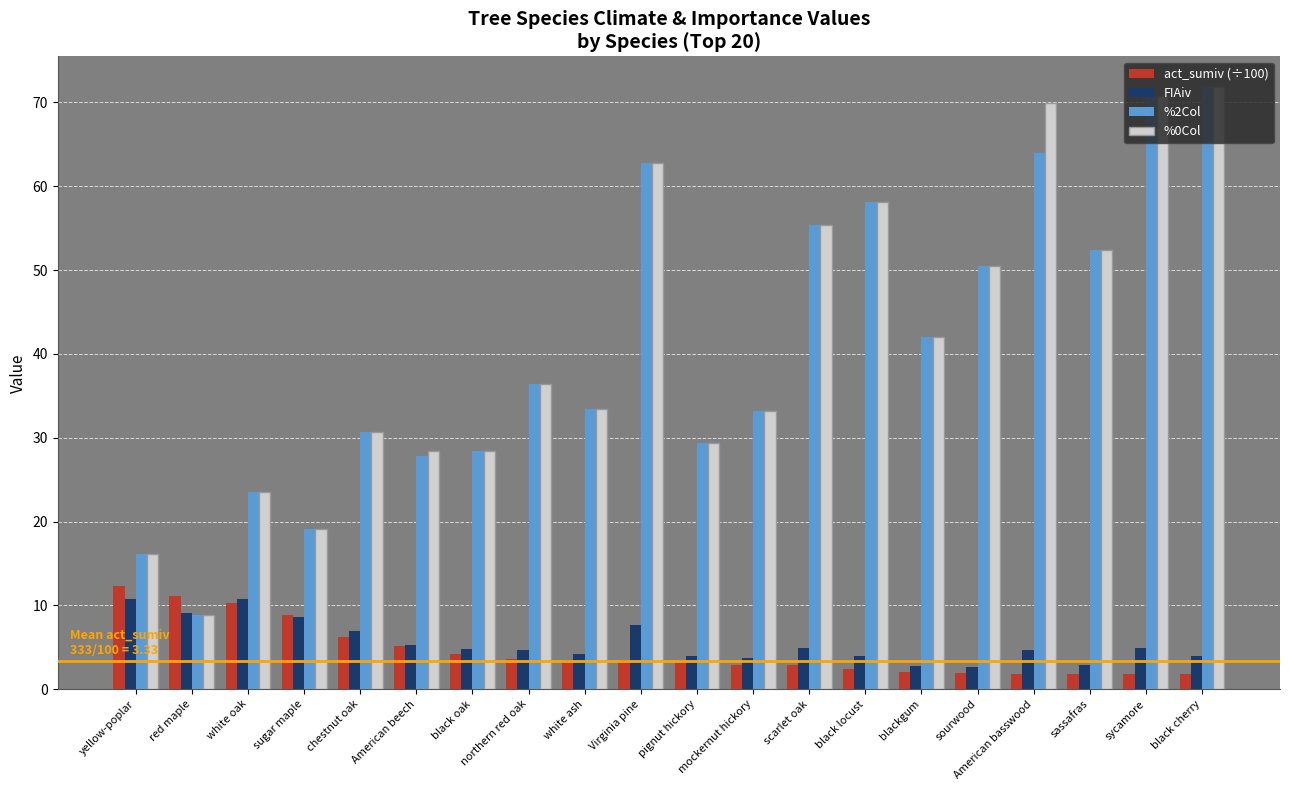

What is the spread (max minus min) of values at scarlet oak?

52.6